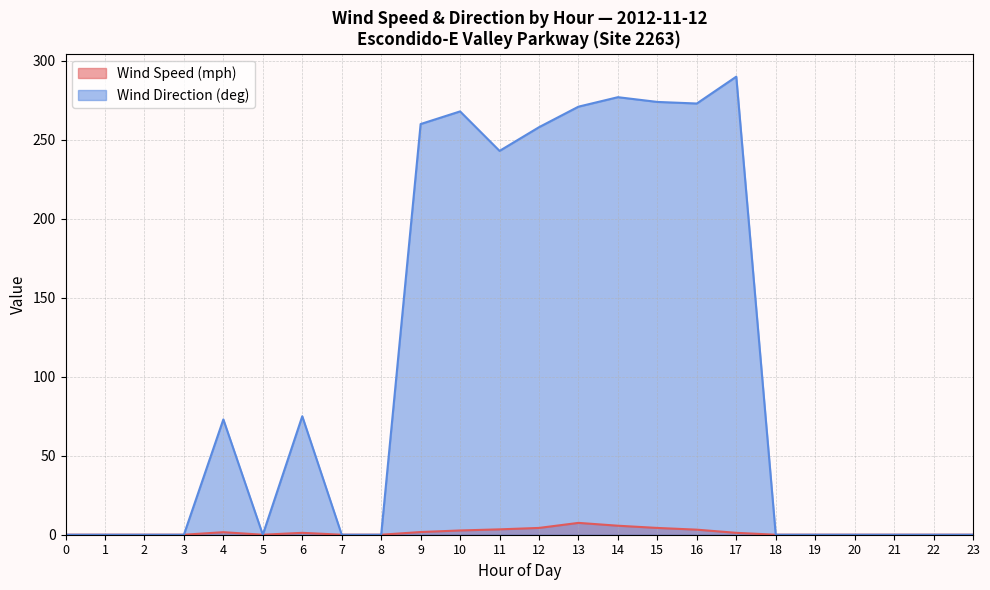

At how many categories does at least one series exceed 136?

9